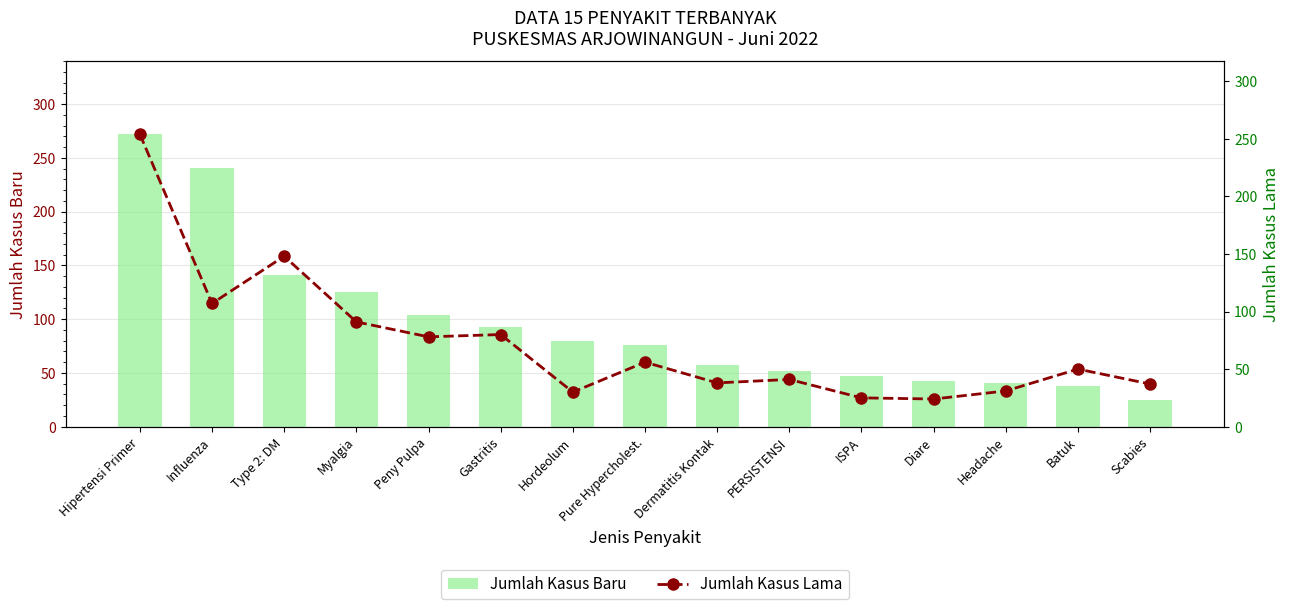

What is the label of the 7th bar from the left?

Hordeolum